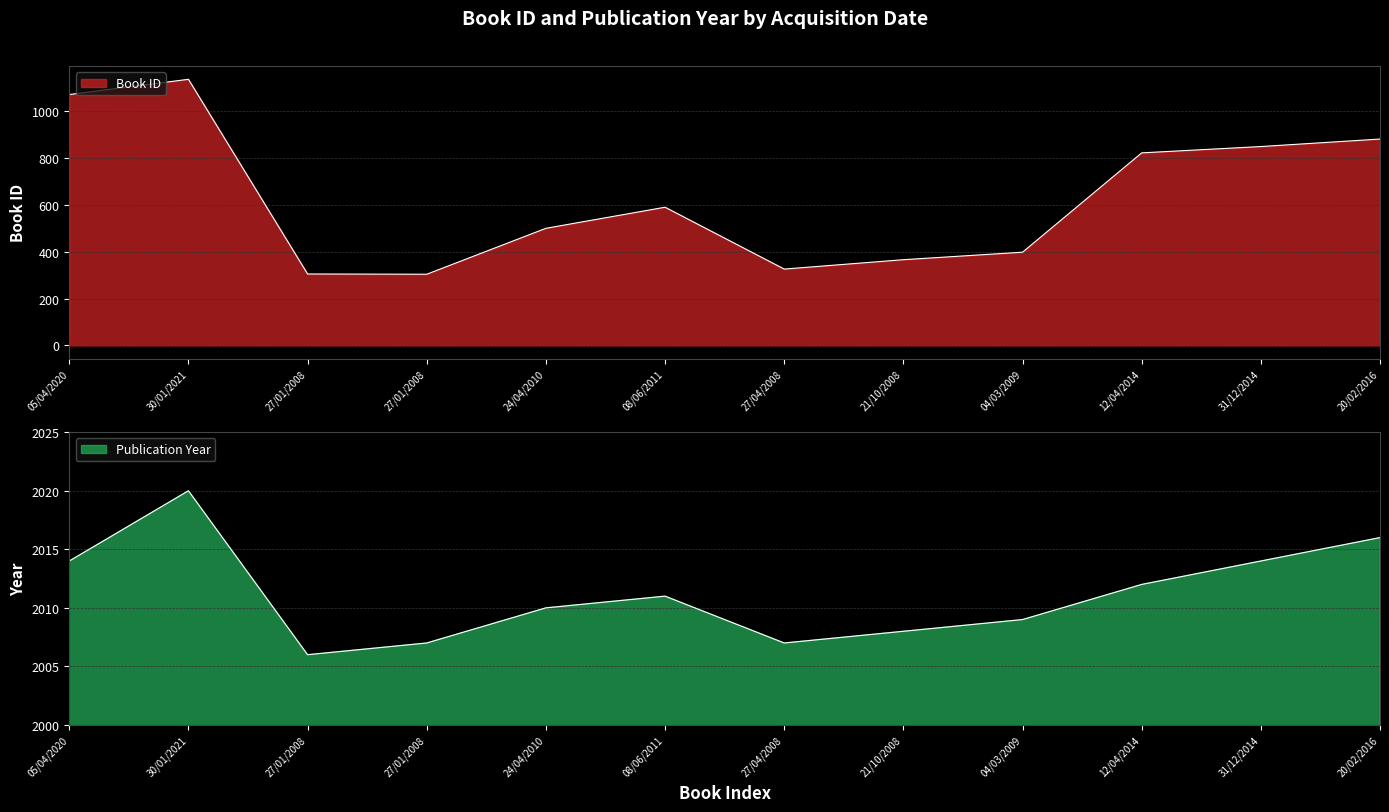

At 27/01/2008, list the series in order from smallest to largest.

id, year